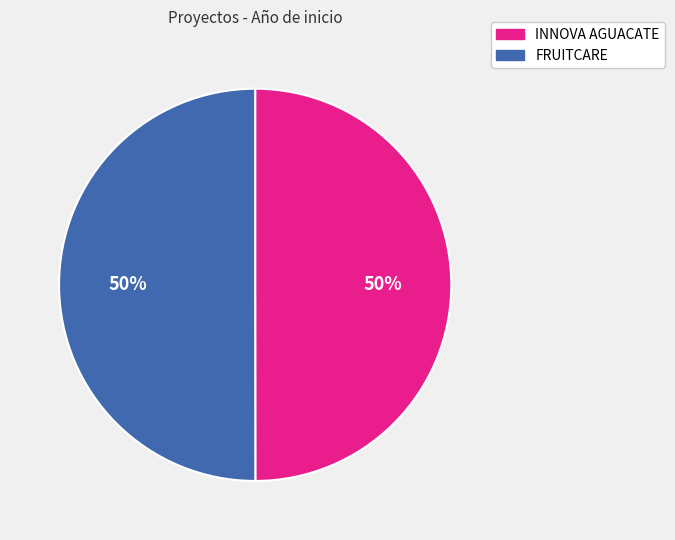

What is the ratio of the value at FRUITCARE to the value at INNOVA AGUACATE?

1.0